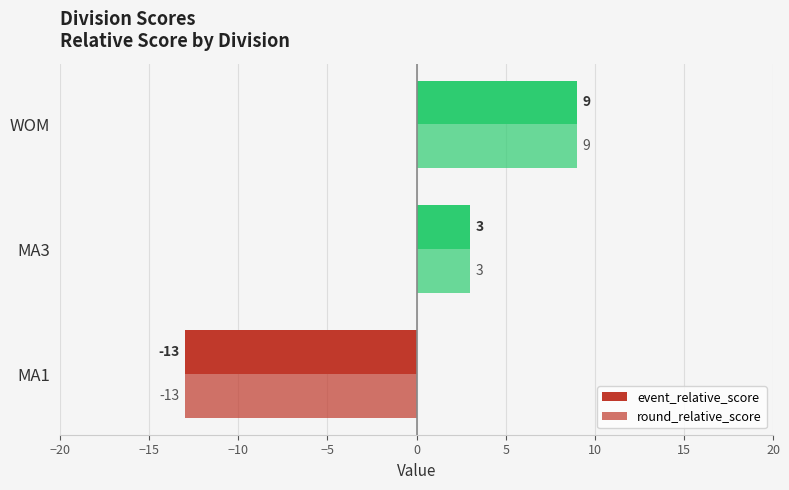

How many categories are shown in the chart?

3